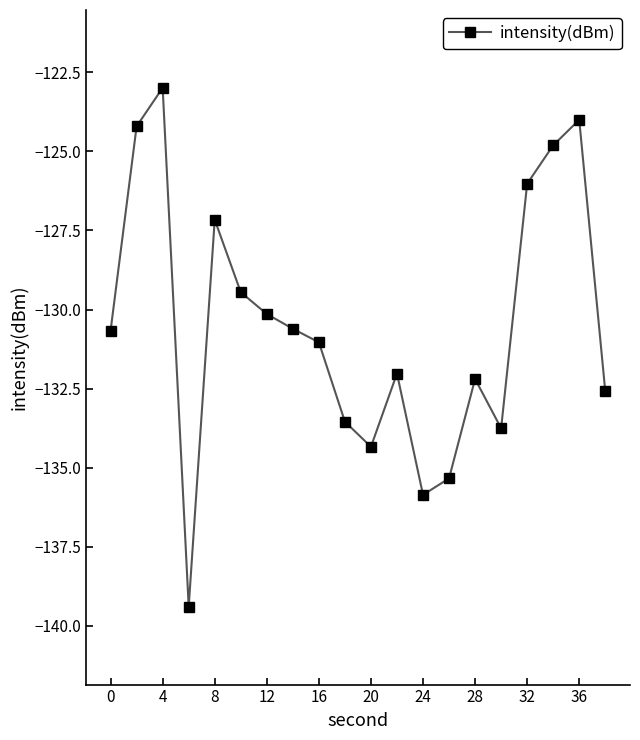

What is the difference between the maximum and minimum values?

16.4